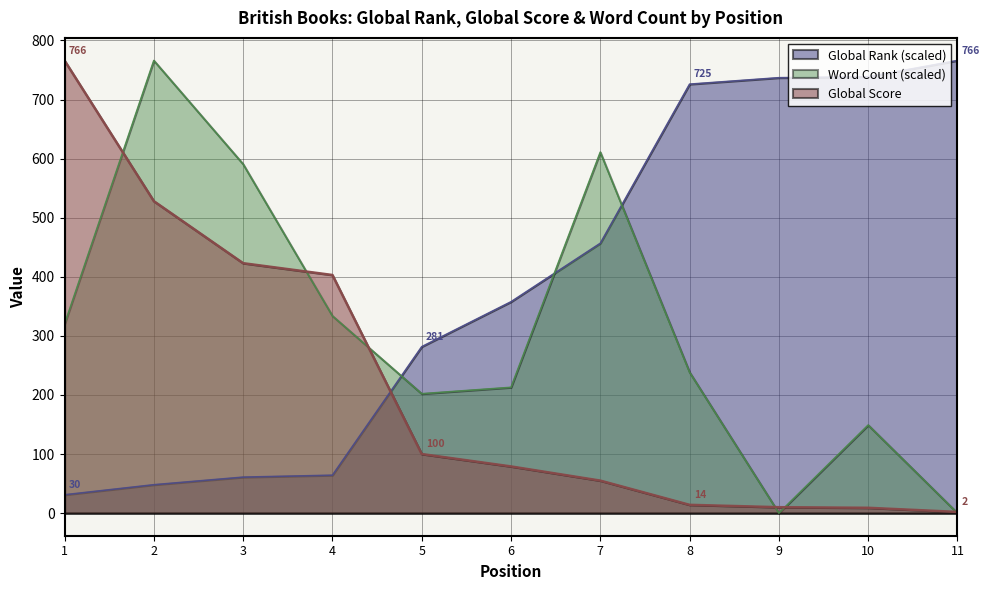

The value of Global Score at 8 is 7.5. True or false?

False